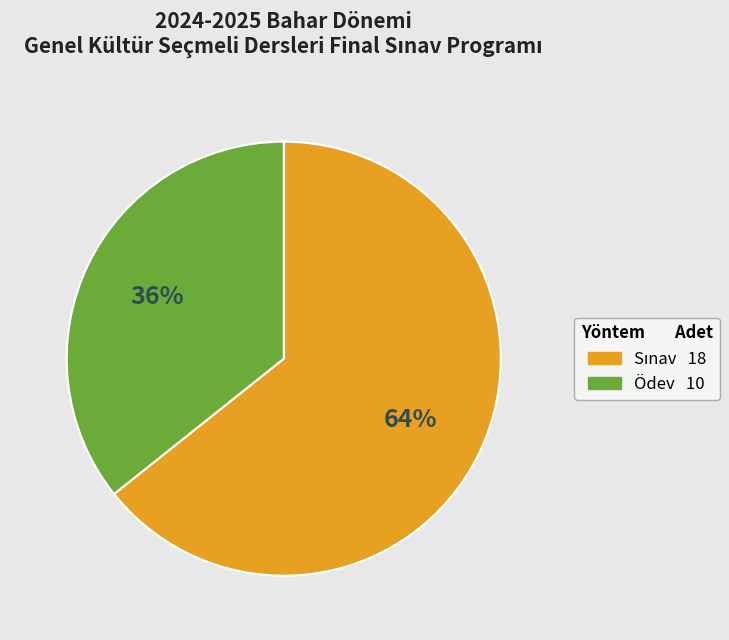

The Ödev slice represents 36% of the pie. True or false?

True